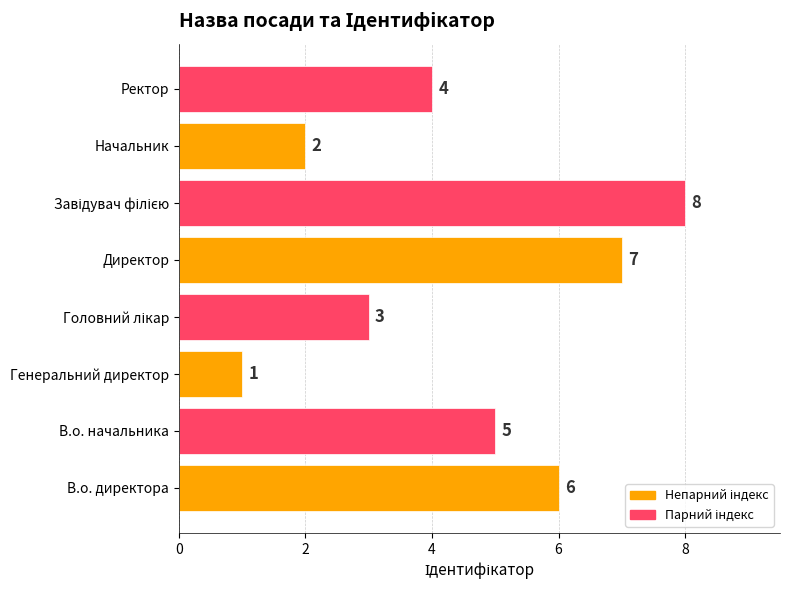

Approximately how many times larger is the value at Ректор compared to Генеральний директор?

4.0